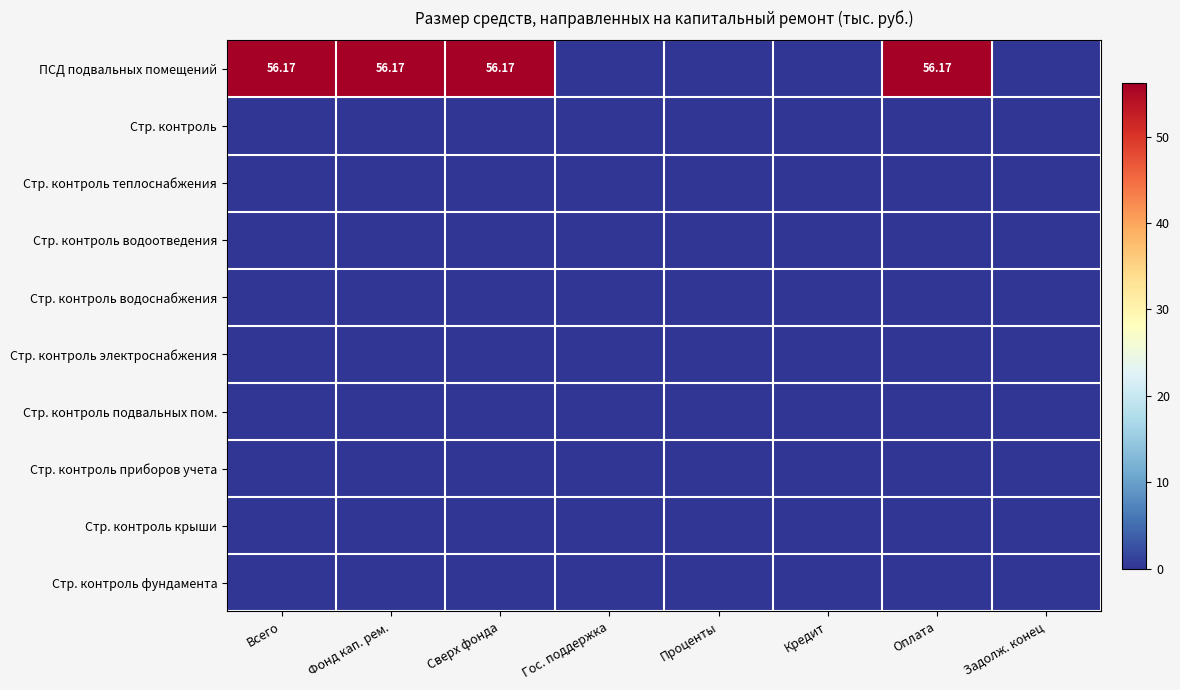

Which series has the largest range (max minus min)?

ПСД подвальных помещений